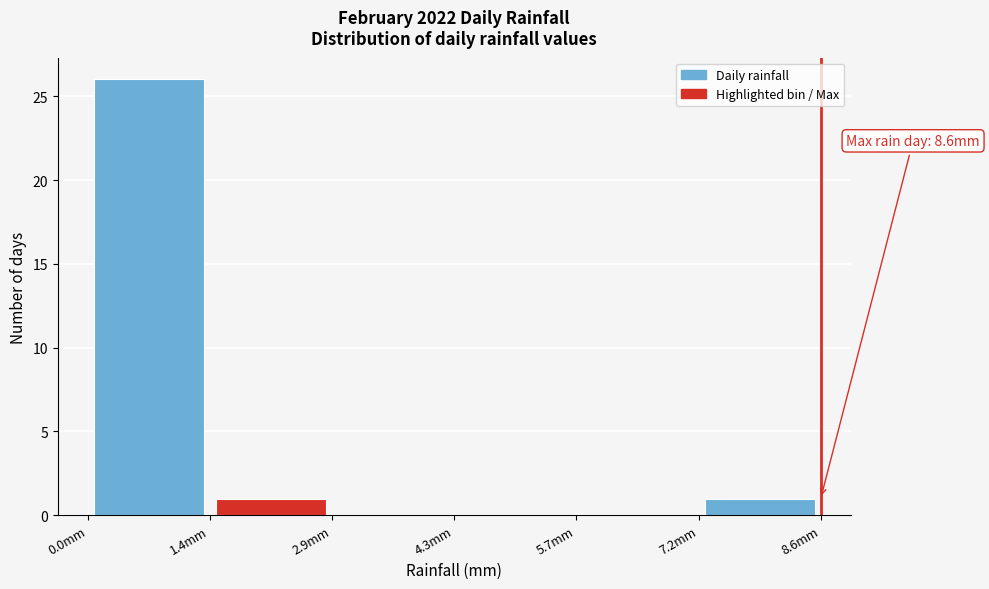

Which range on the x-axis has the tallest bar?

0.0 to 1.4